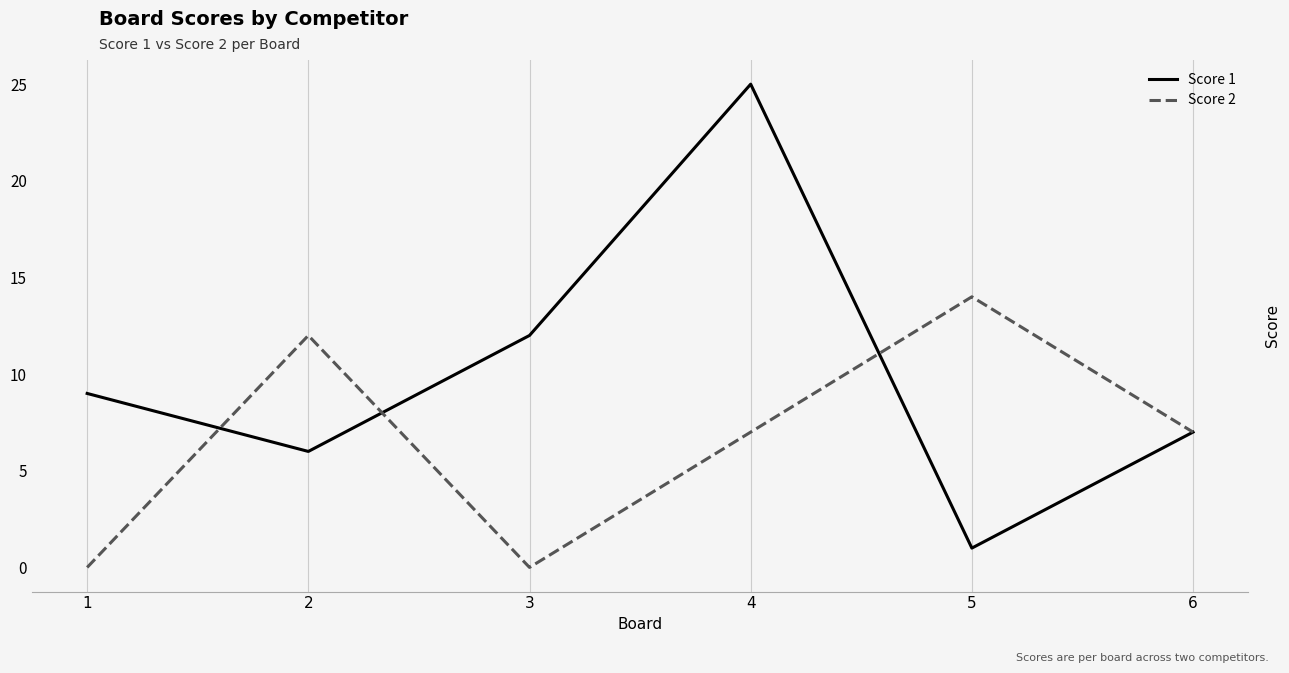

What are all the series names shown in the legend?

Score 1, Score 2